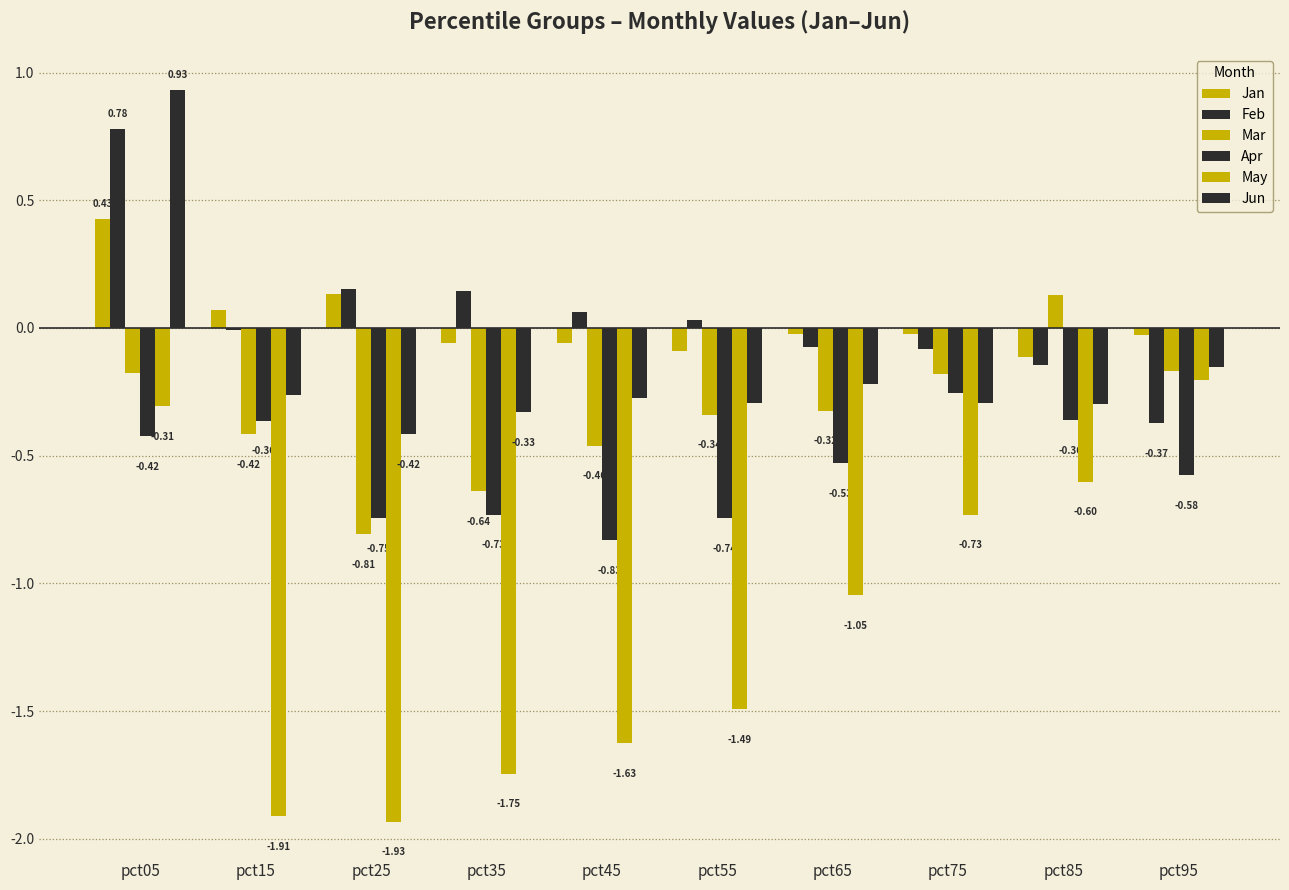

Rank the series by their maximum value, from highest to lowest.

Jun, Feb, Jan, Mar, May, Apr